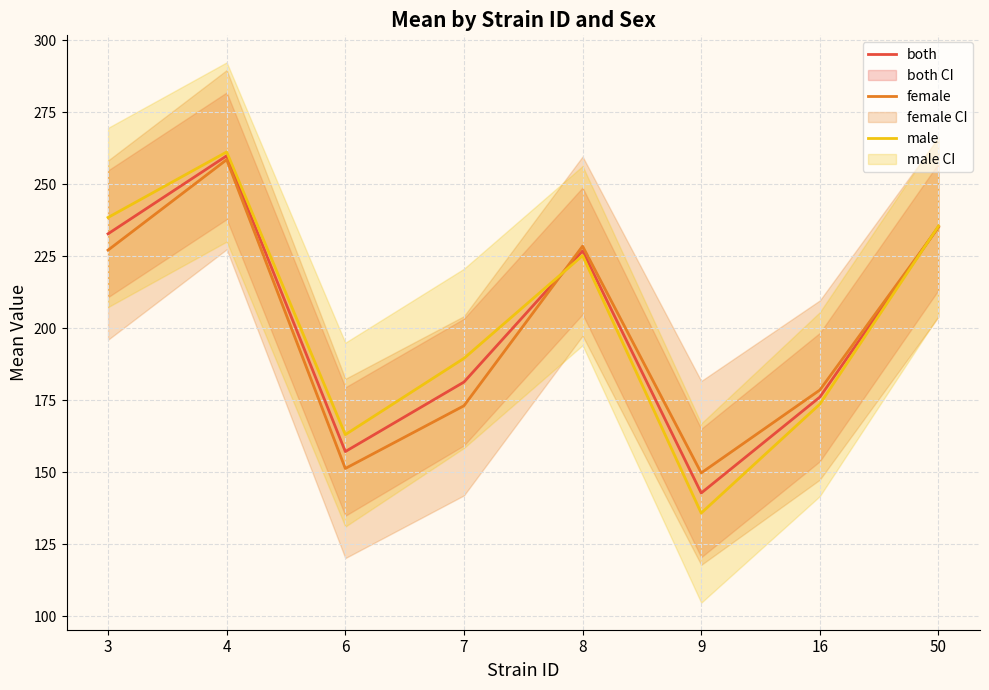

What is the difference between the maximum and minimum values in the female series?

108.8